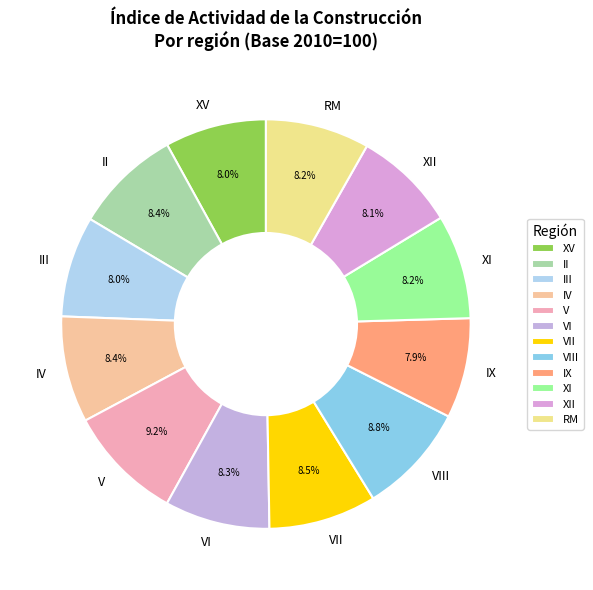

What is the ratio of the value at XI to the value at V?

0.9